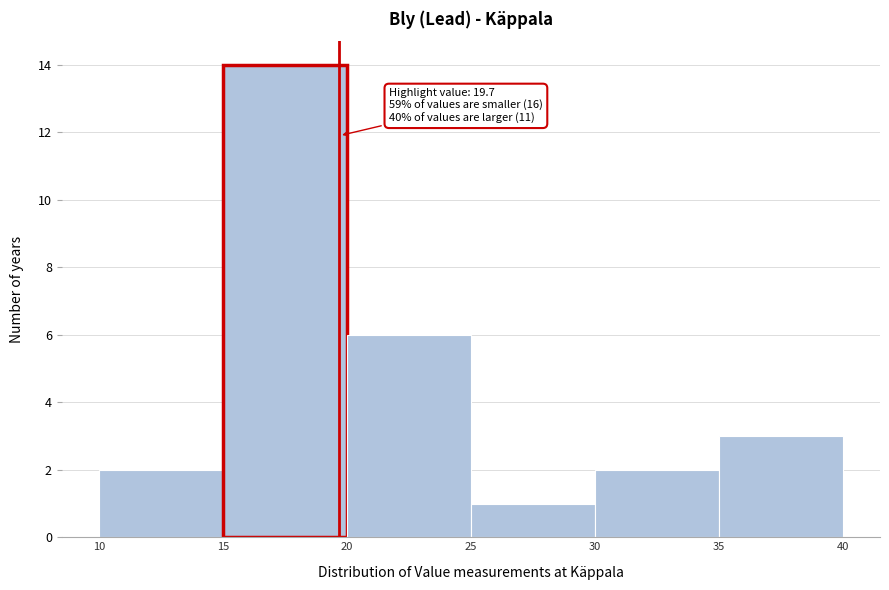

Over which range of the x-axis is the bar tallest?

15 to 20